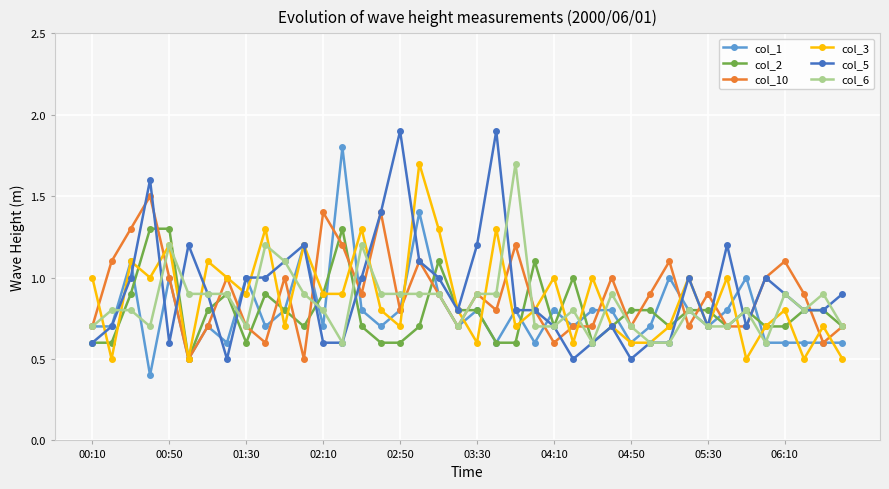

True or false: col_3 has more than 0 points higher than both neighbors.

True